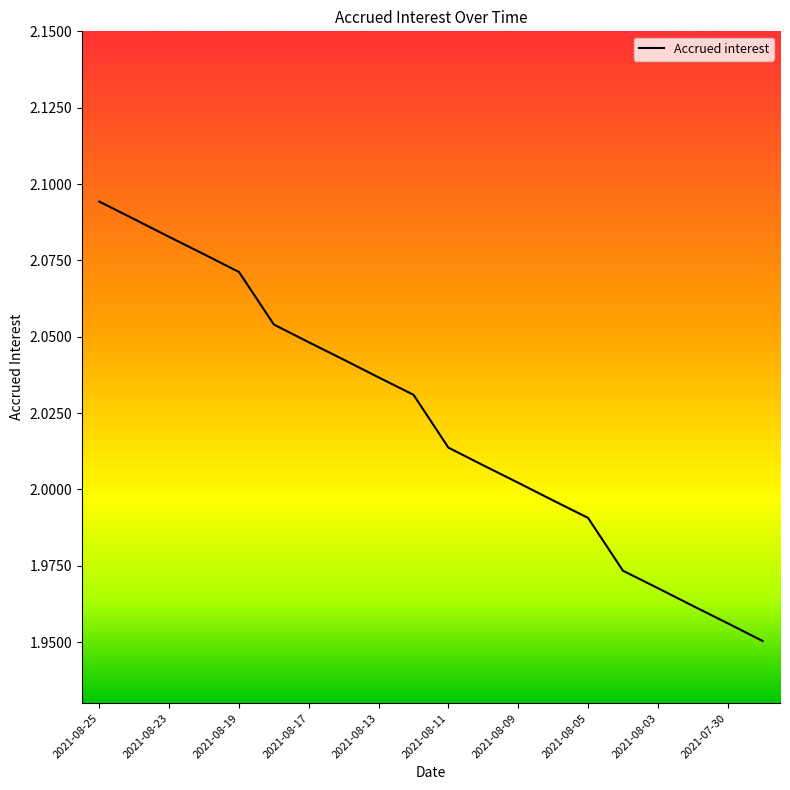

Does the chart have visible grid lines?

No